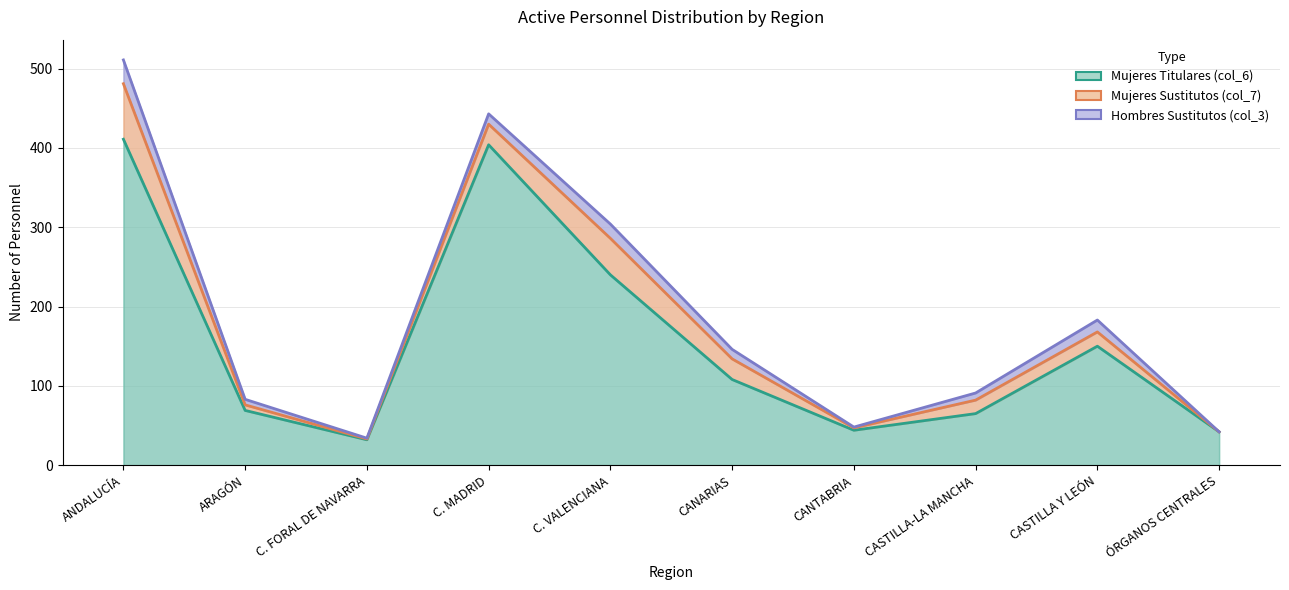

What position from the right is ÓRGANOS CENTRALES?

1